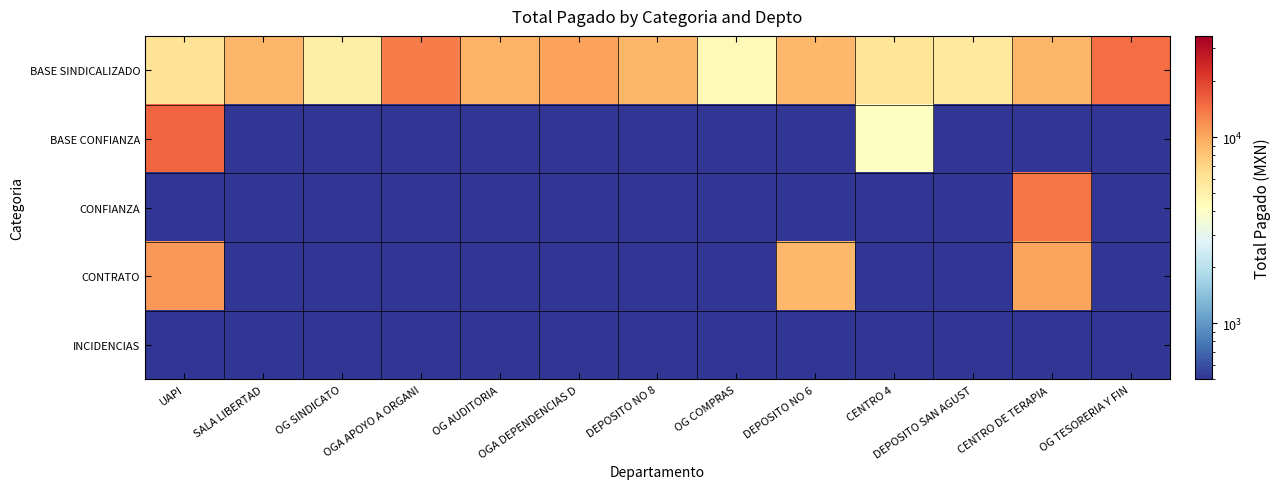

What is the greatest value displayed?

15745.3